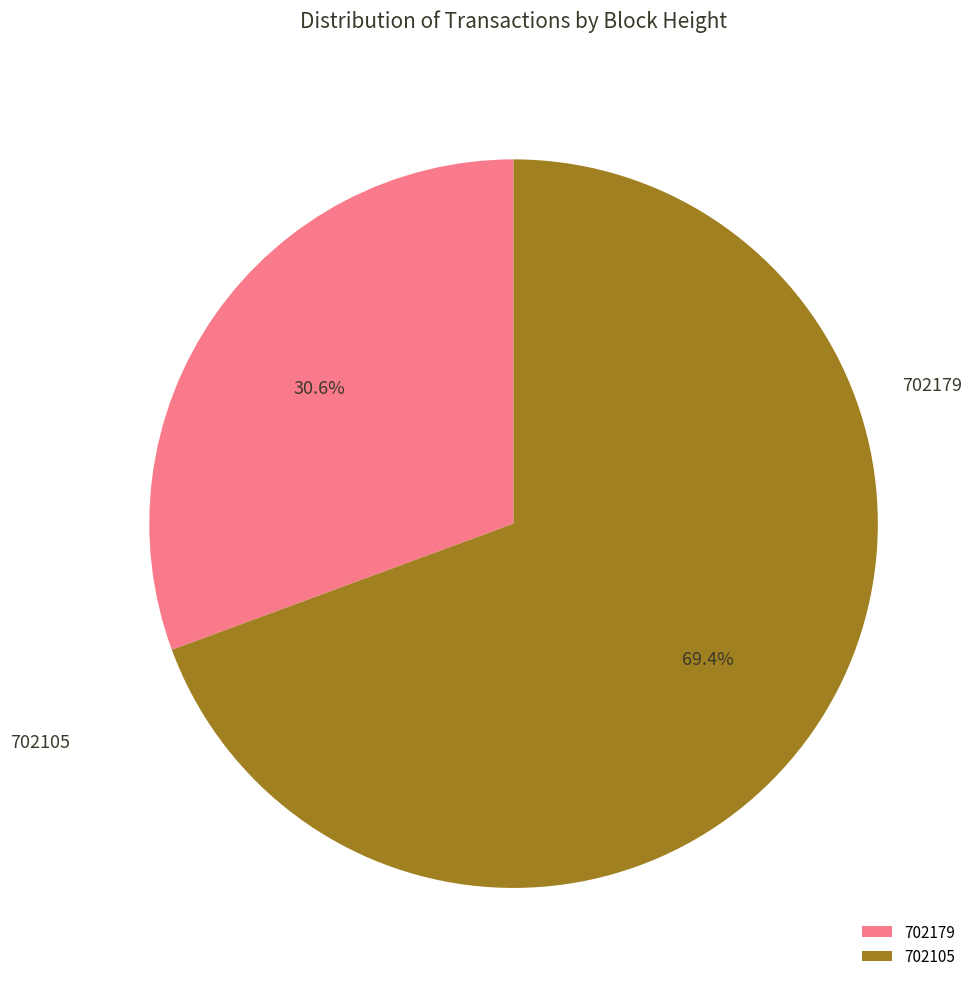

What is the change in value from 702179 to 702105?

+9477722011245428736